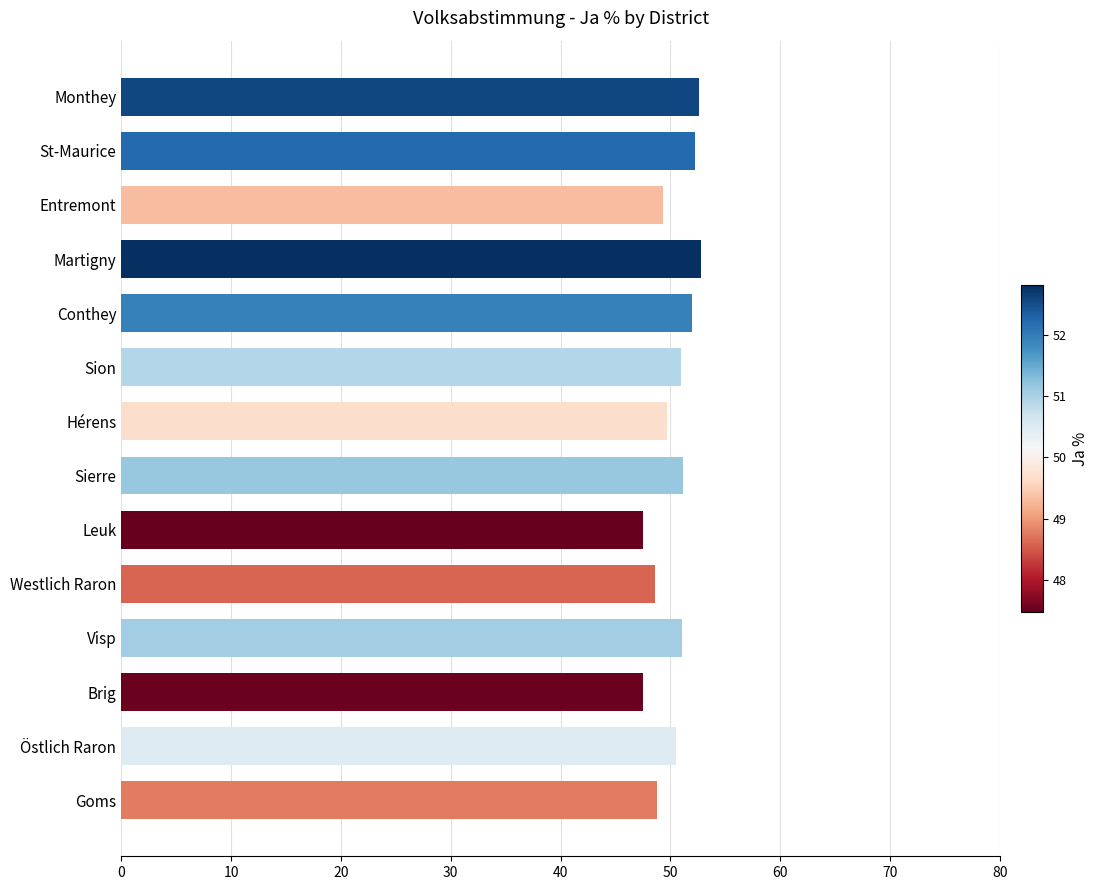

What is the change in value from Östlich Raron to St-Maurice?

+1.7